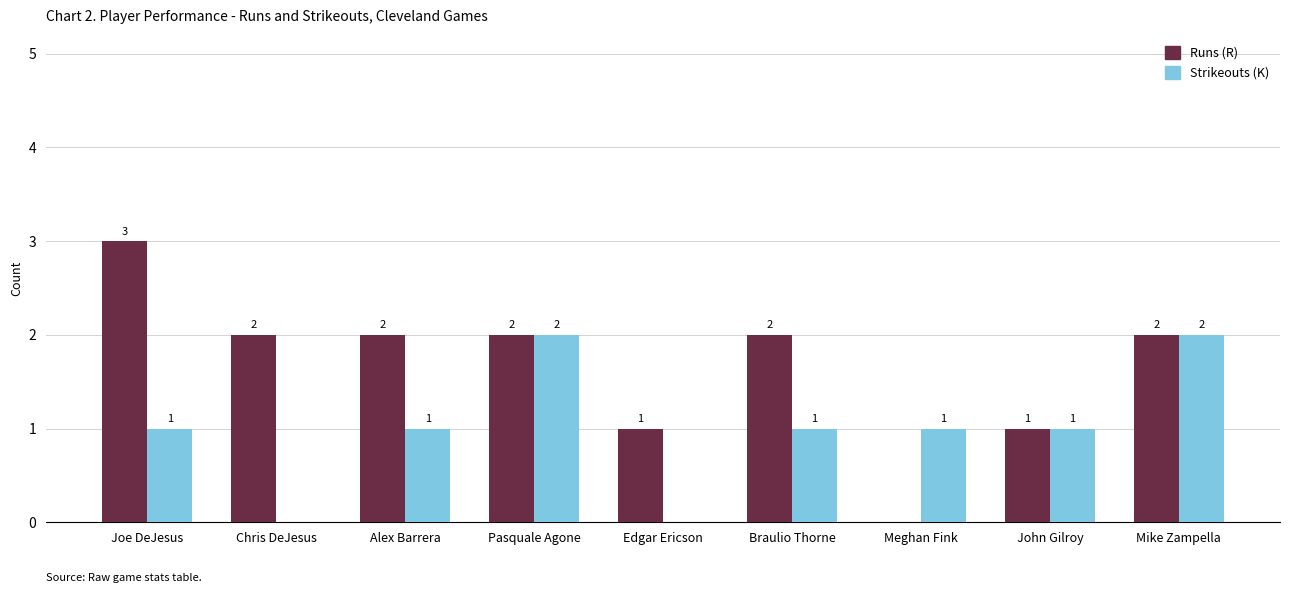

What is the total value across all series at Mike Zampella?

4